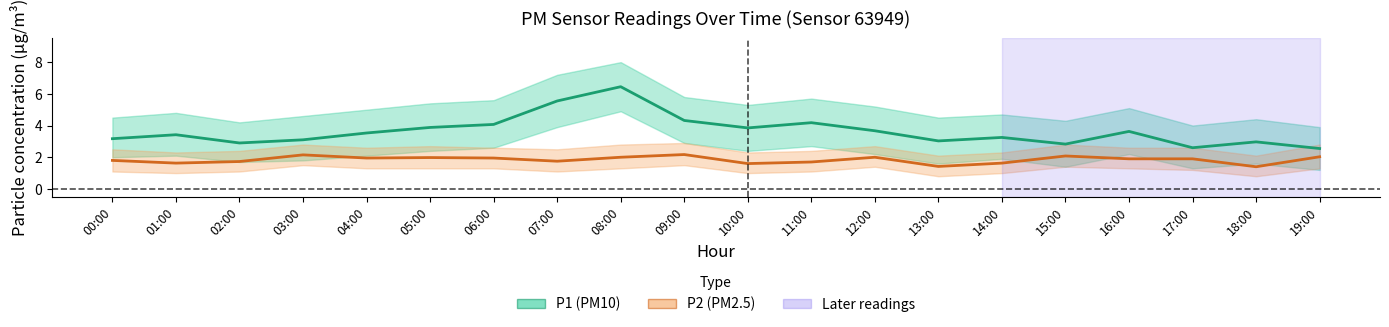

What is the total value across all series at 16:00?

5.5